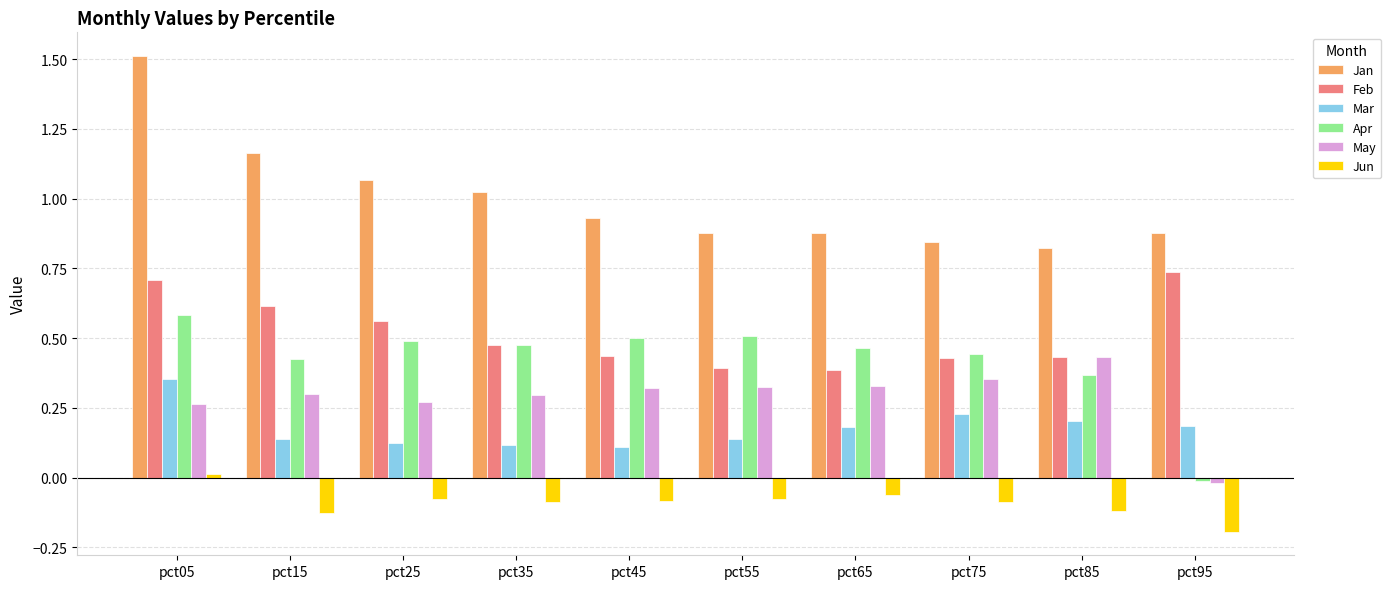

The value of Jan at pct65 is 0.6. True or false?

False